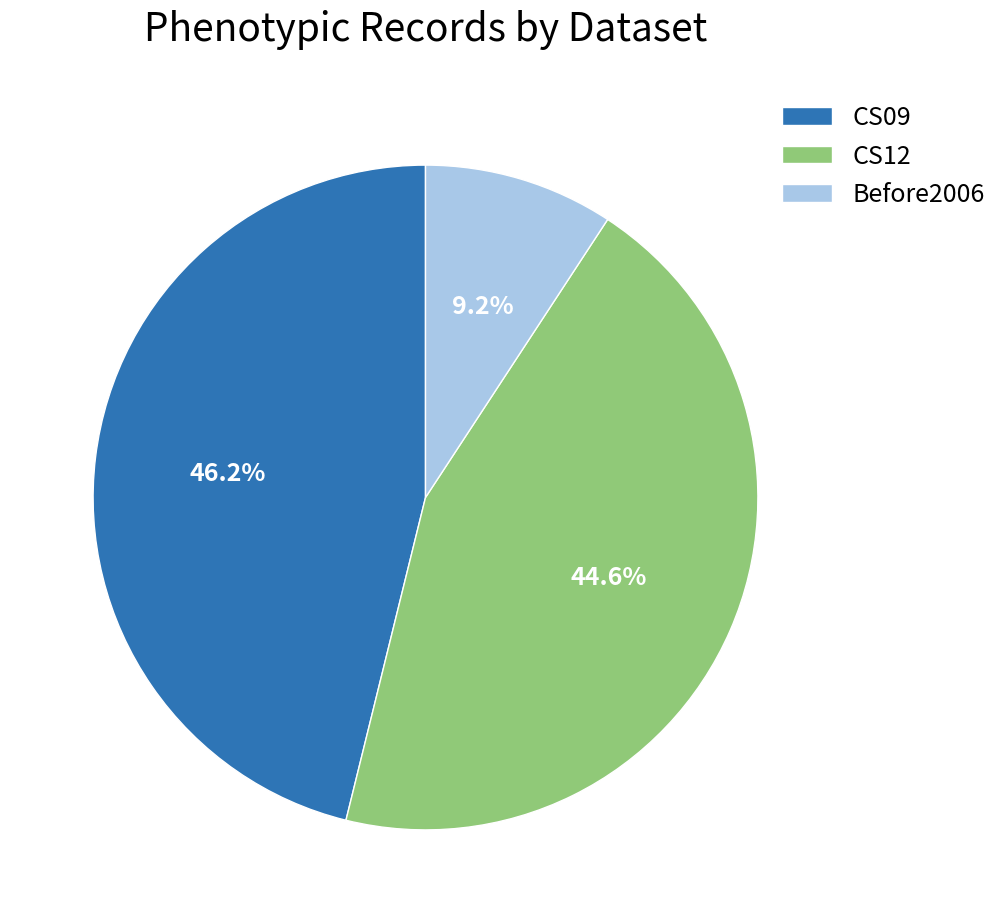

Does any single category account for the majority?

No